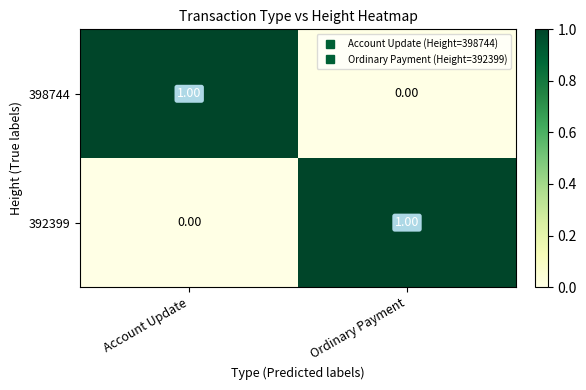

At which label is 392399 closest to 0?

Account Update